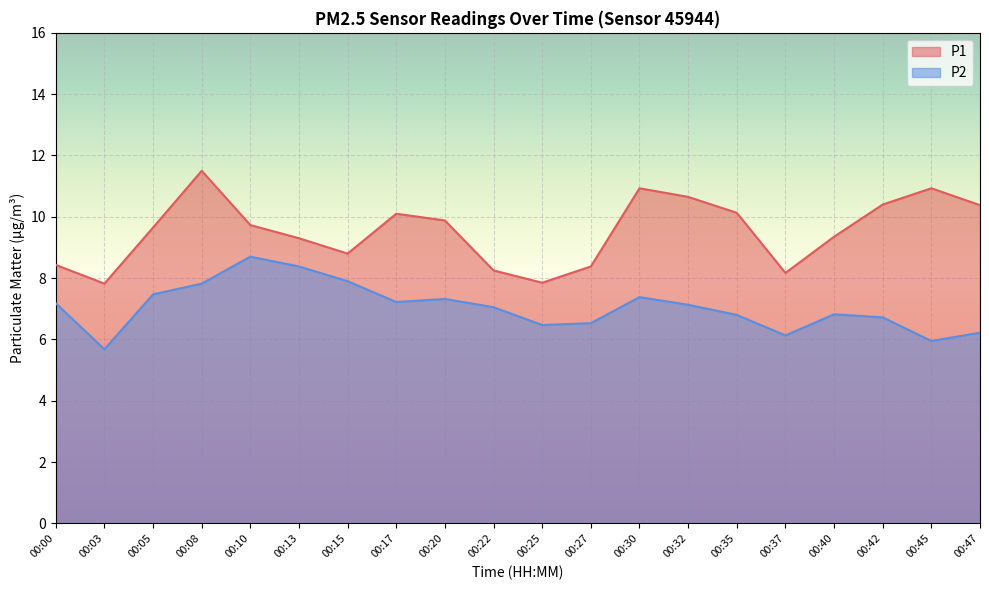

What is the total value across all series at 00:30?

18.3